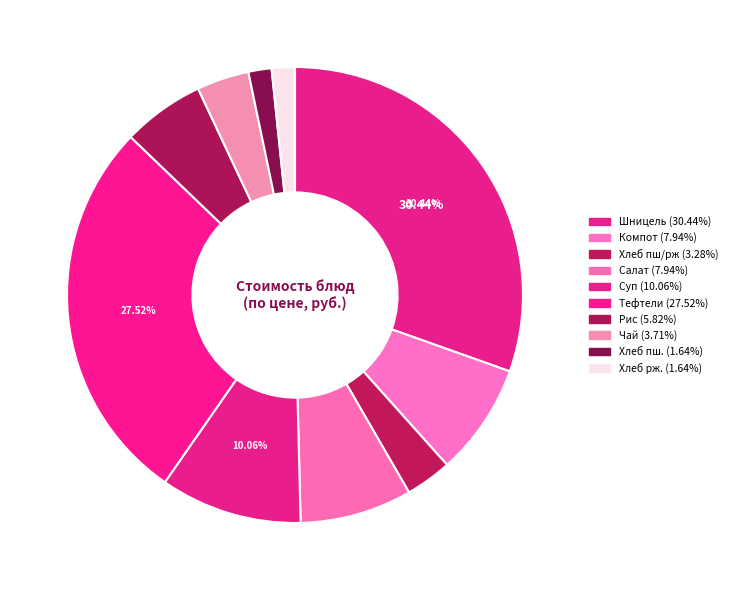

How many segments does this pie chart have?

10